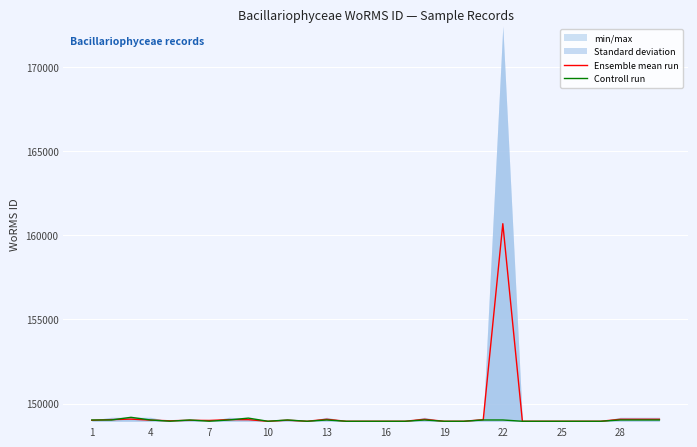

What is the maximum value for Controll run?

149186